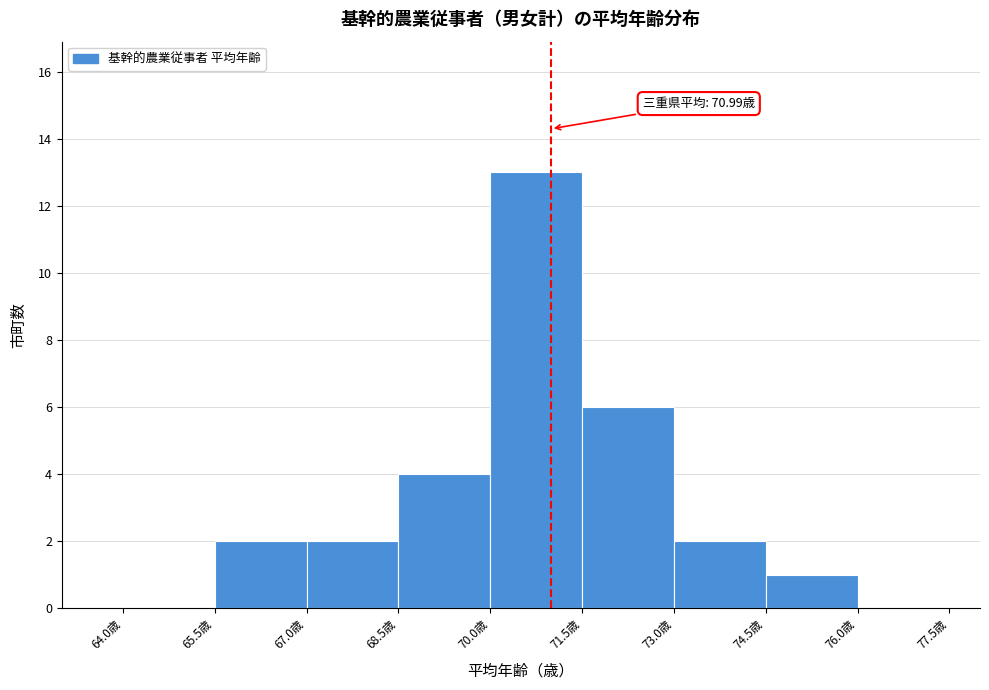

Which range on the x-axis has the tallest bar?

70.0 to 71.5